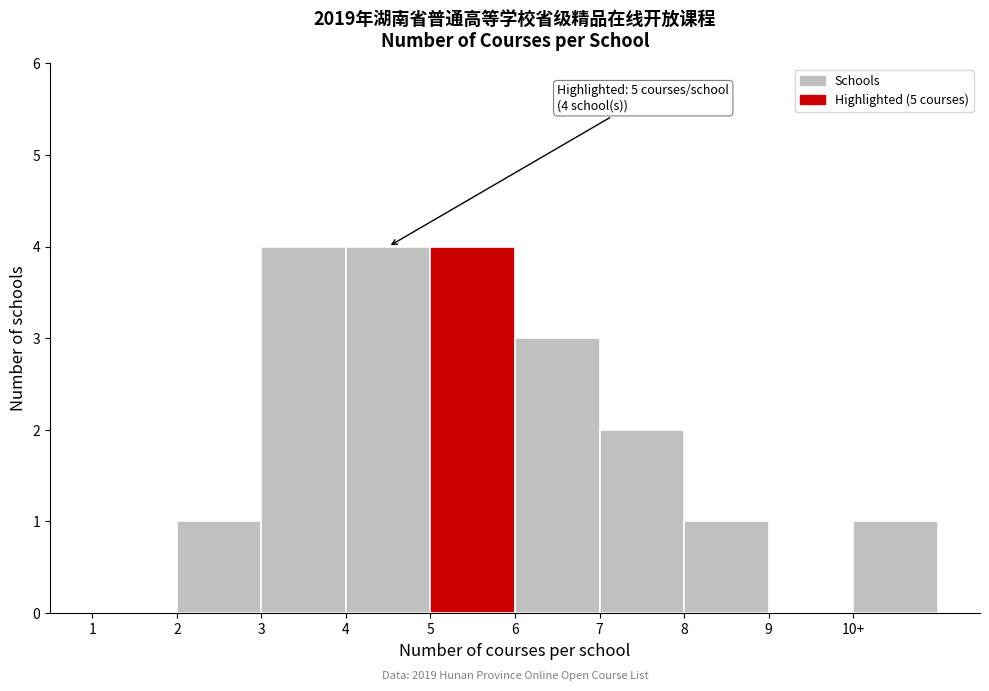

Reading left to right, transcribe all the data shown in this chart.

1=0	2=1	3=4	4=4	5=4	6=3	7=2	8=1	9=0	10+=1